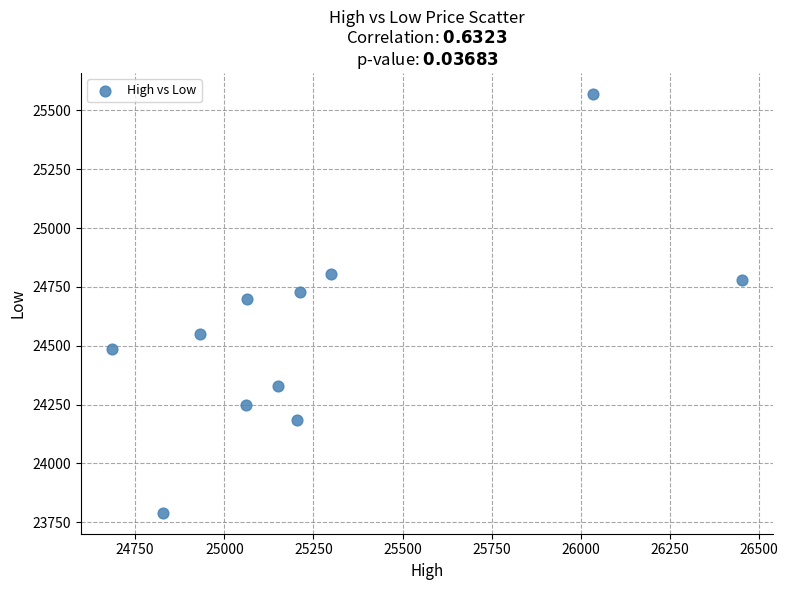

What is the average Y value?

24561.1